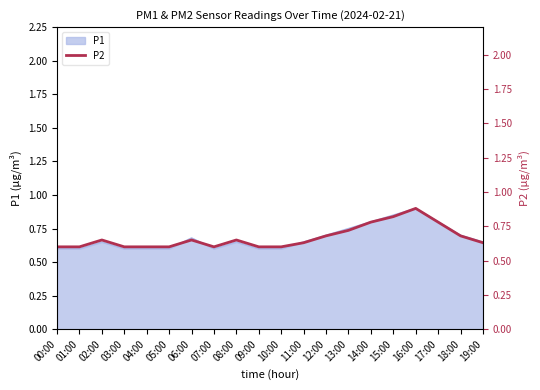

Reading right to left, what are all the values shown in this chart?

0.6	0.7	0.8	0.9	0.8	0.8	0.7	0.7	0.6	0.6	0.6	0.7	0.6	0.7	0.6	0.6	0.6	0.7	0.6	0.6